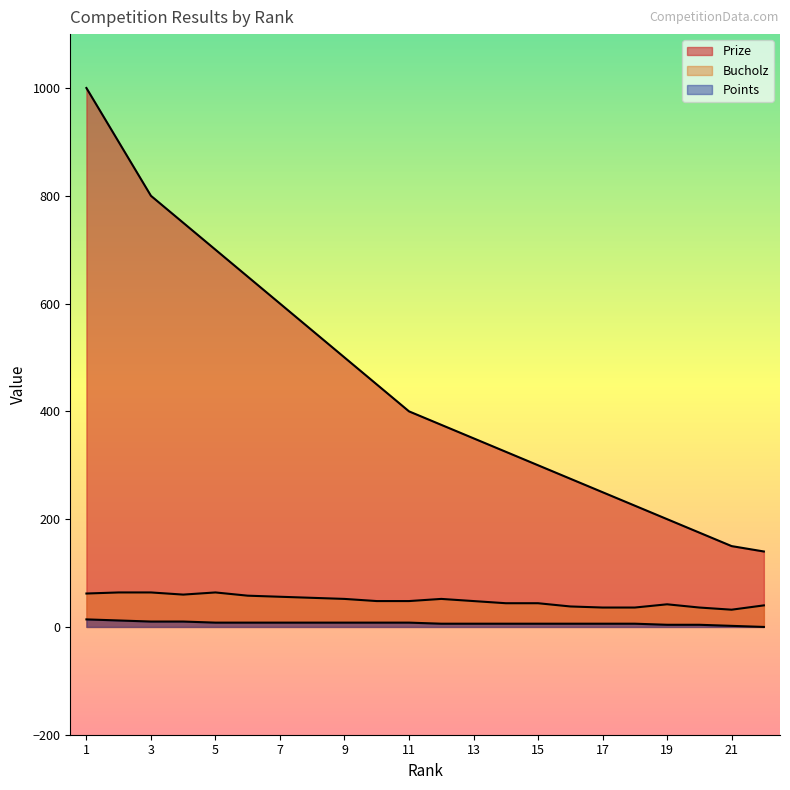

Between 13 and 14, which is larger?

13